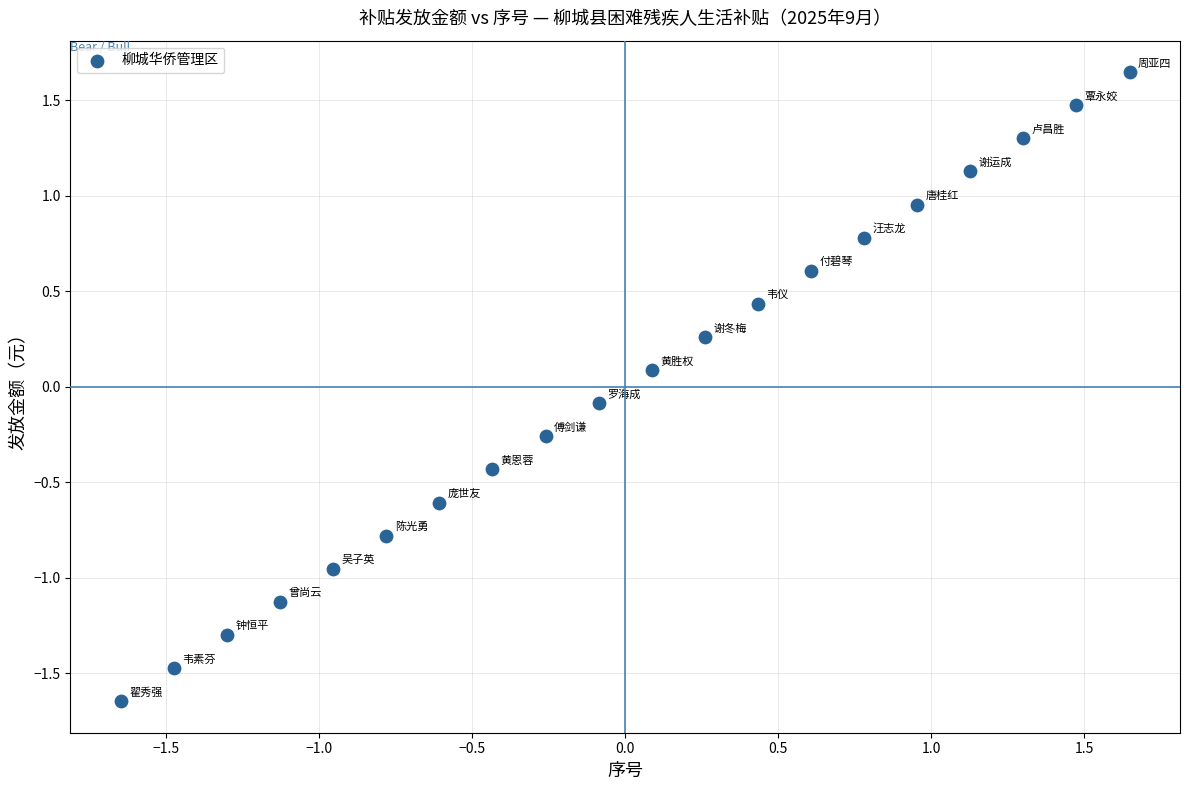

What is the range of Y values (max minus min)?

3.3